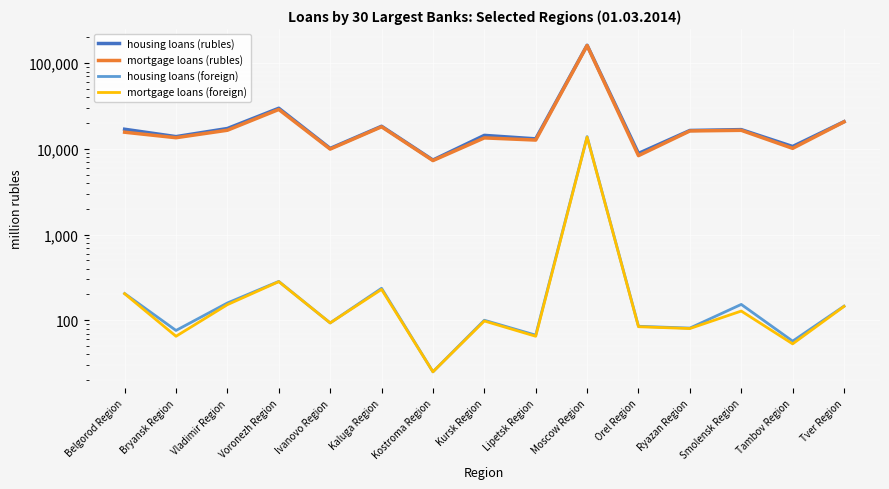

What is the sum of the mortgage loans (rubles) values at Smolensk Region and Kostroma Region?

23786